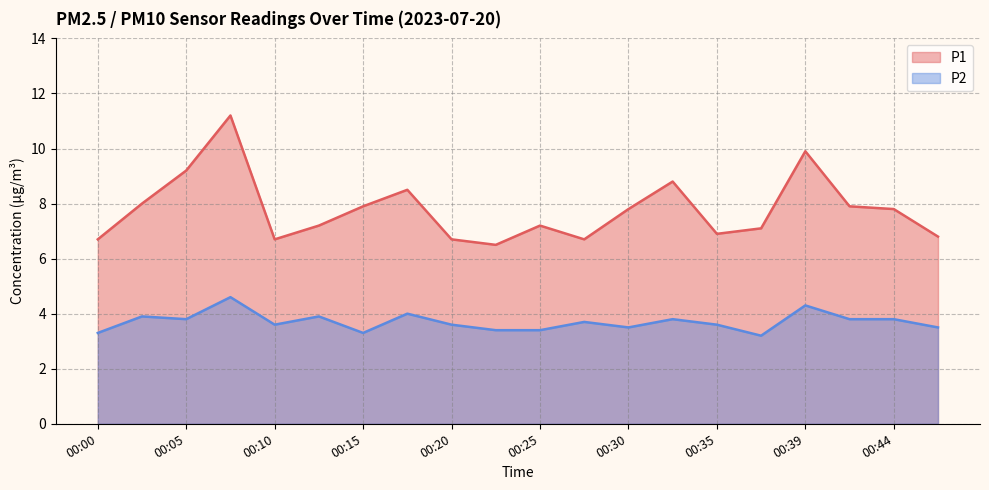

What is the total value across all series at 00:44?

11.6